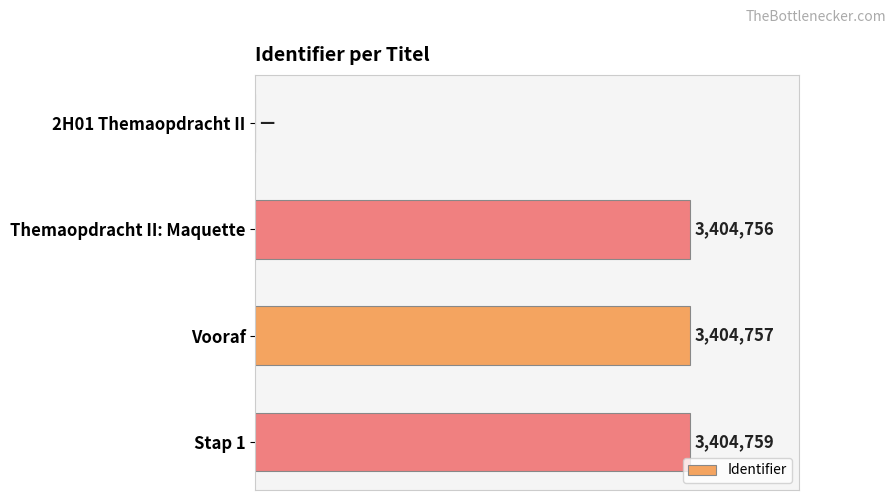

What is the difference between the second highest and second lowest values?

1